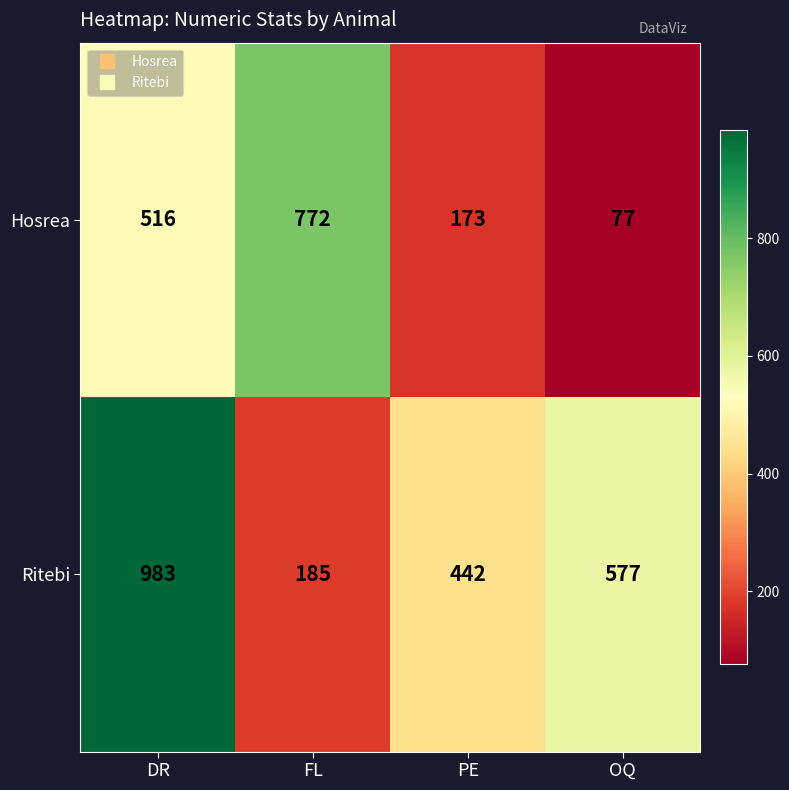

The value of Ritebi at PE is 140. True or false?

False